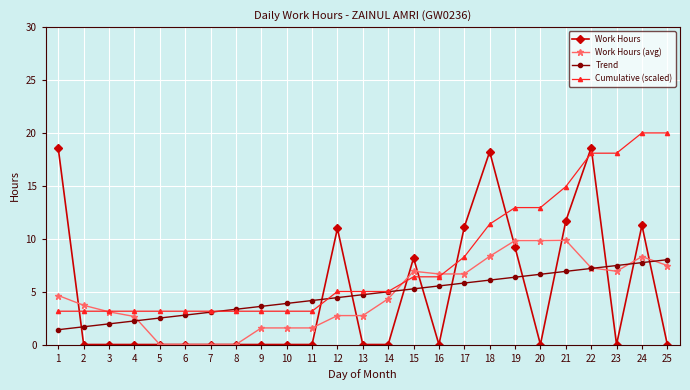

What is the average value of the Cumulative (scaled) series?

8.0